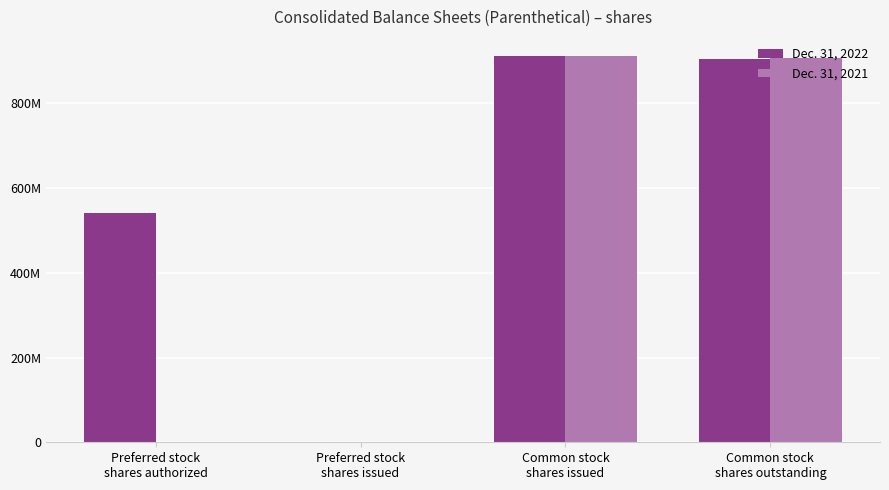

The value of Dec. 31, 2022 at Preferred stock
shares authorized is 540000000. True or false?

True